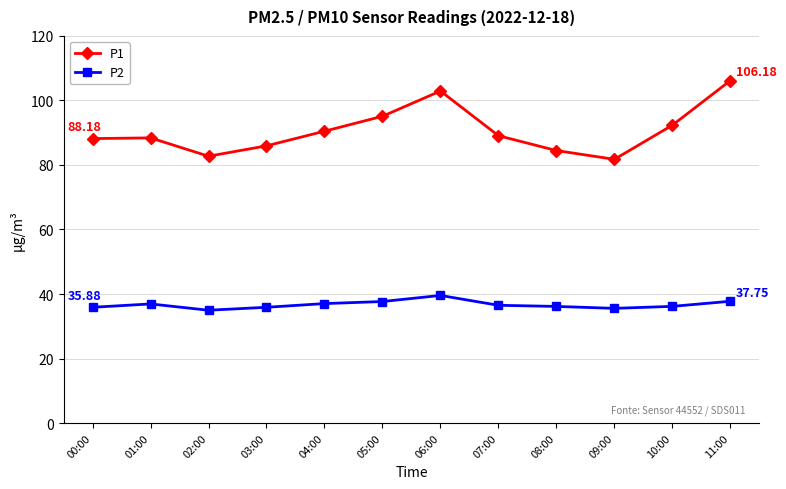

The value of P2 at 09:00 is 35.5. True or false?

True